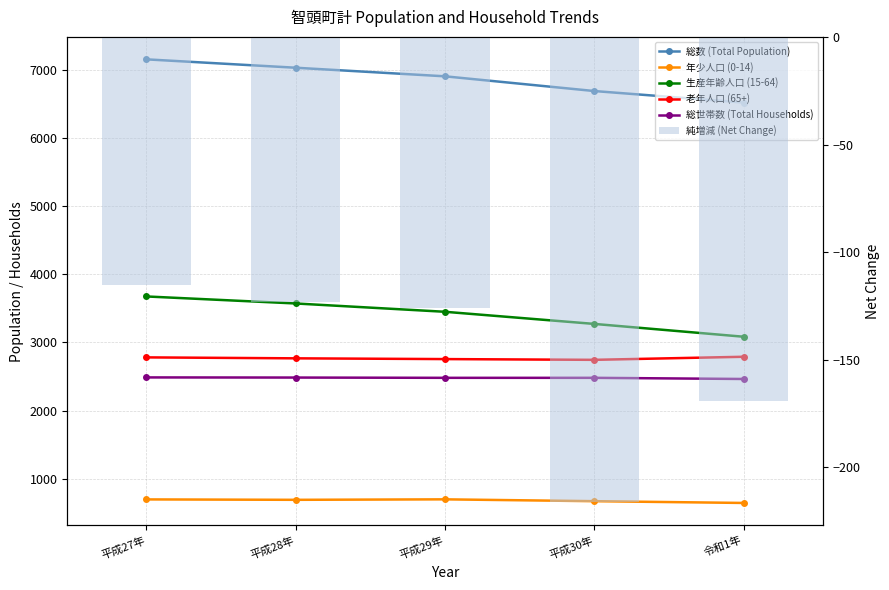

Does the chart contain stacked bars?

No